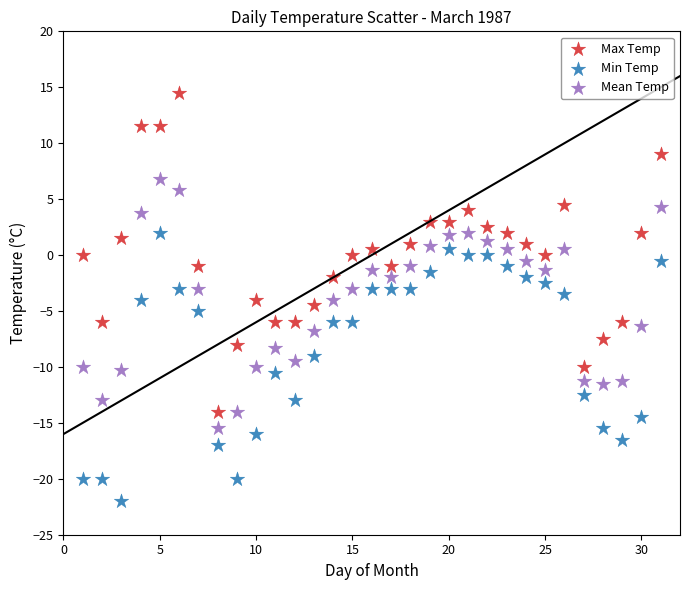

What are all the series names shown in the legend?

Max Temp, Min Temp, Mean Temp